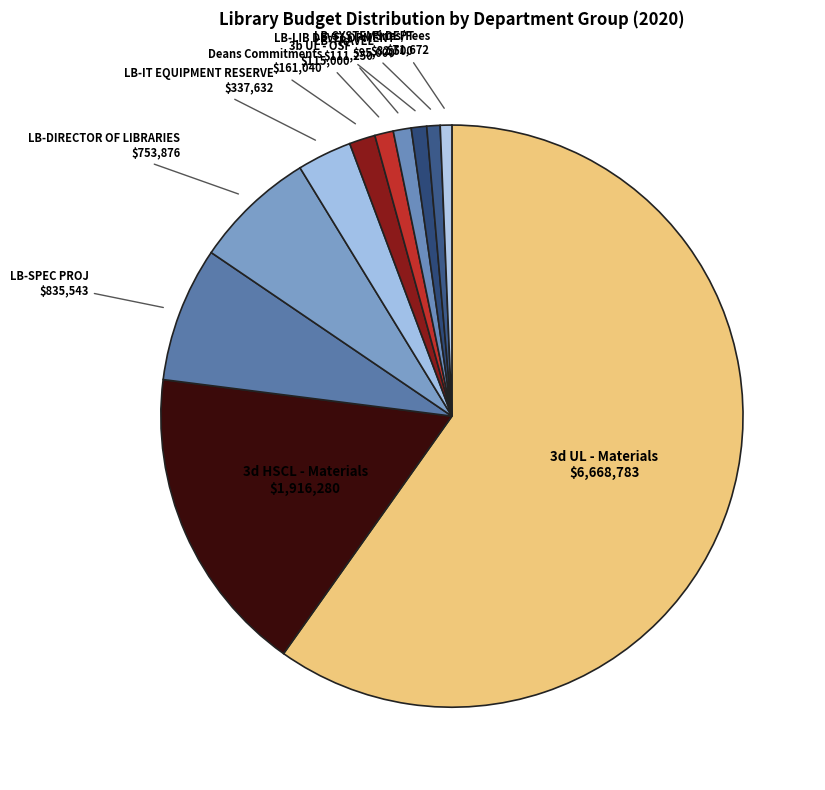

Which category has the biggest portion of the pie?

3d UL - Materials